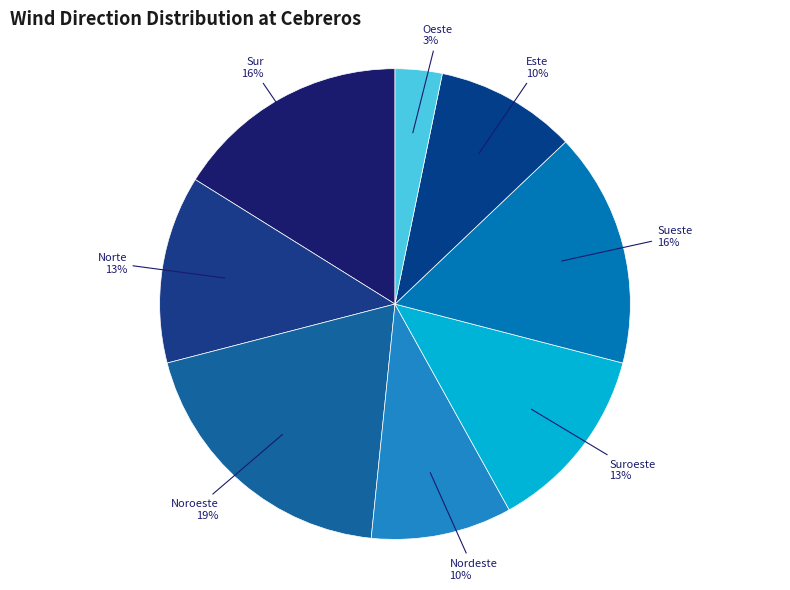

Do Norte and Noroeste together represent more than half of the pie?

No